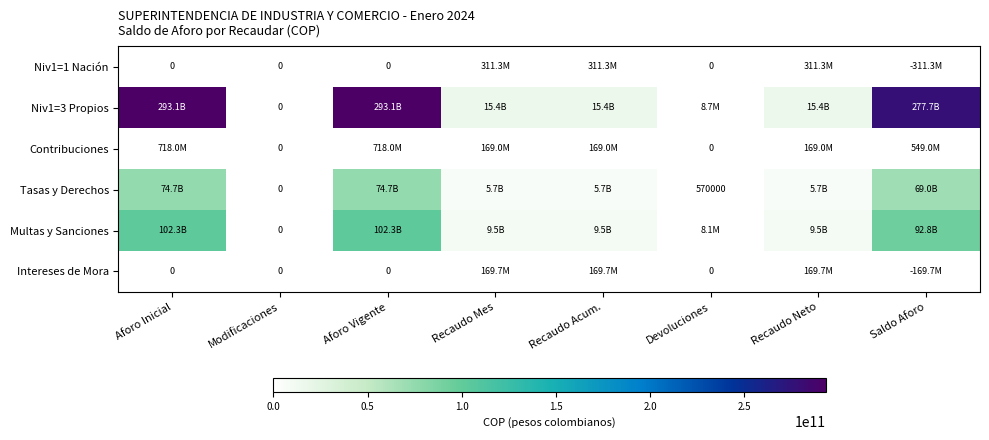

What is the difference between the Intereses de Mora values at Recaudo Neto and Devoluciones?

169701608.0